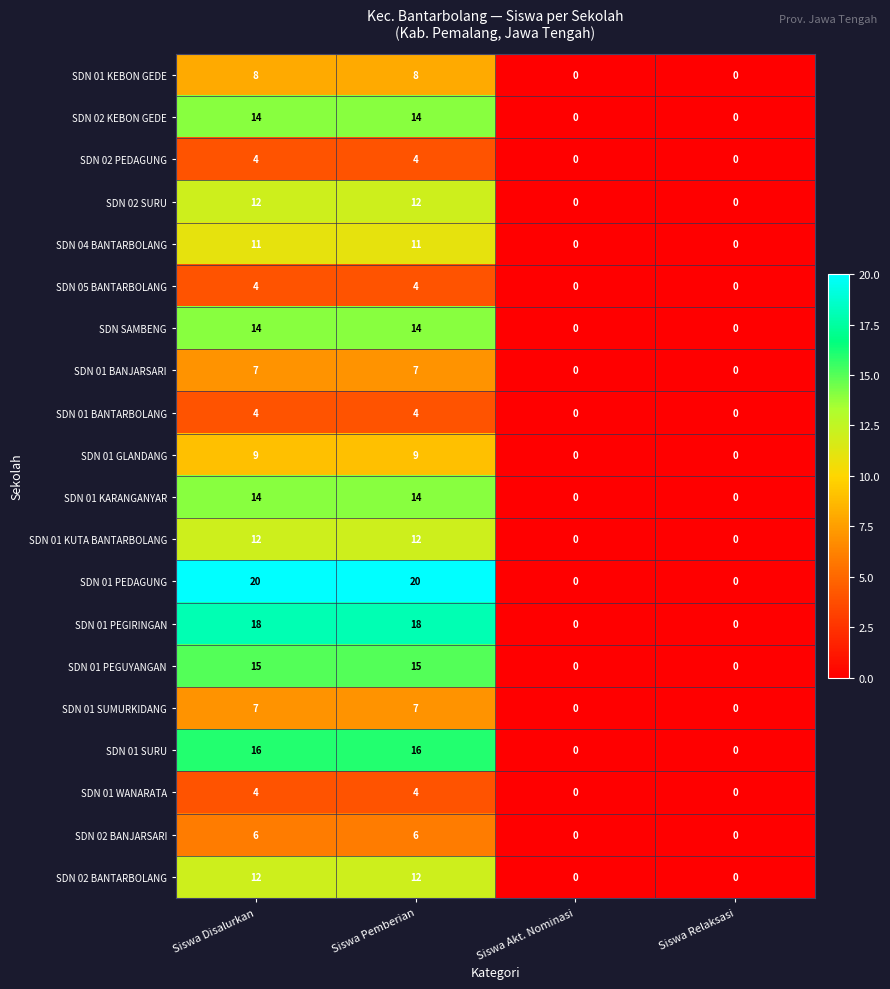

How many values in the SDN 01 KUTA BANTARBOLANG series are below 12?

2